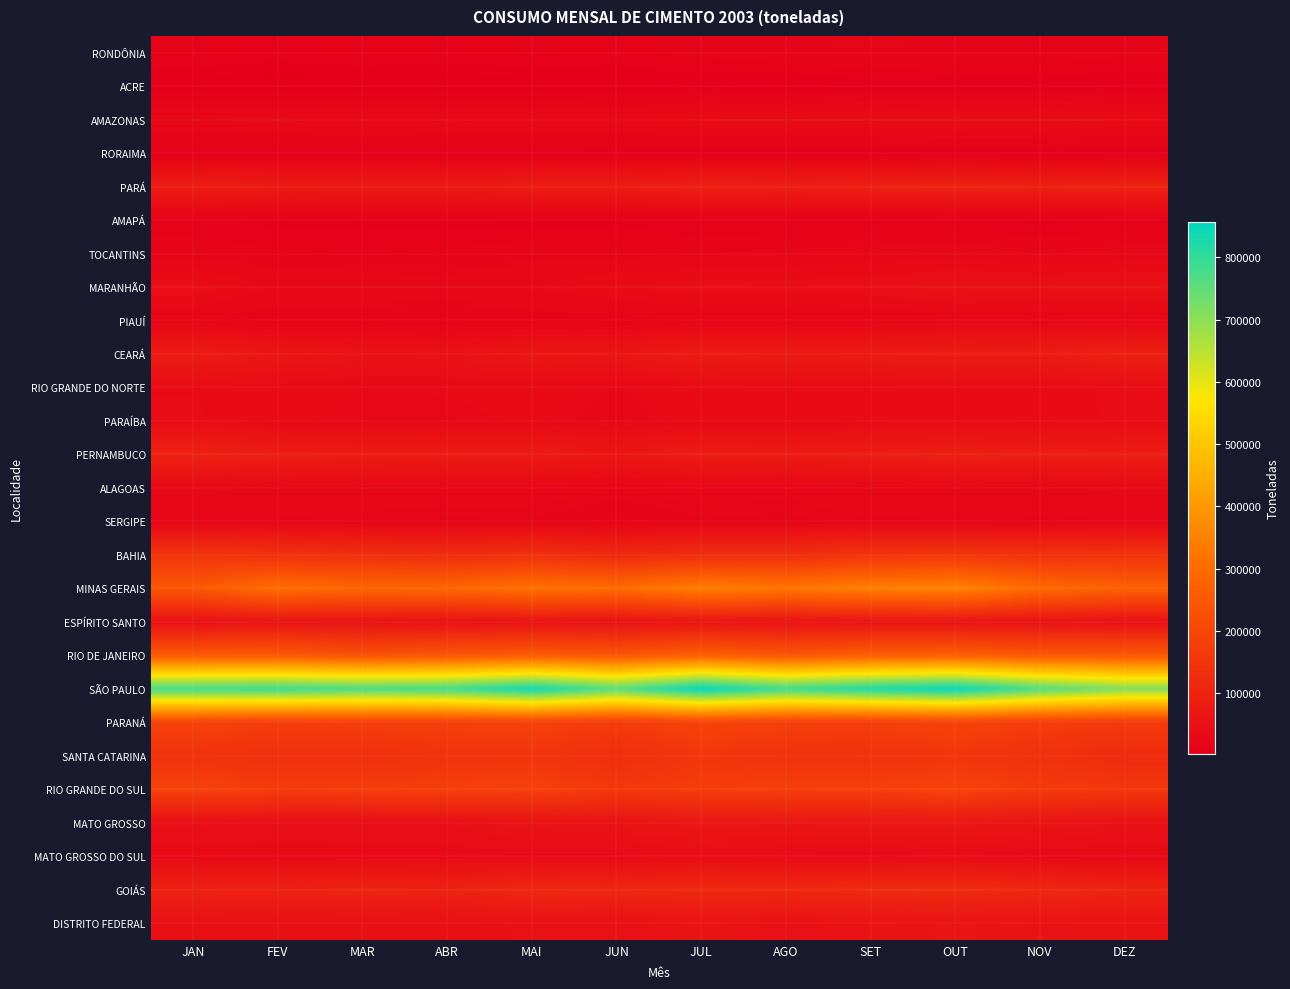

Rank the series by their maximum value, from highest to lowest.

SÃO PAULO, MINAS GERAIS, RIO DE JANEIRO, PARANÁ, RIO GRANDE DO SUL, BAHIA, SANTA CATARINA, GOIÁS, PARÁ, PERNAMBUCO, CEARÁ, MATO GROSSO, DISTRITO FEDERAL, ESPÍRITO SANTO, MARANHÃO, MATO GROSSO DO SUL, AMAZONAS, RIO GRANDE DO NORTE, PARAÍBA, ALAGOAS, TOCANTINS, PIAUÍ, SERGIPE, RONDÔNIA, AMAPÁ, RORAIMA, ACRE